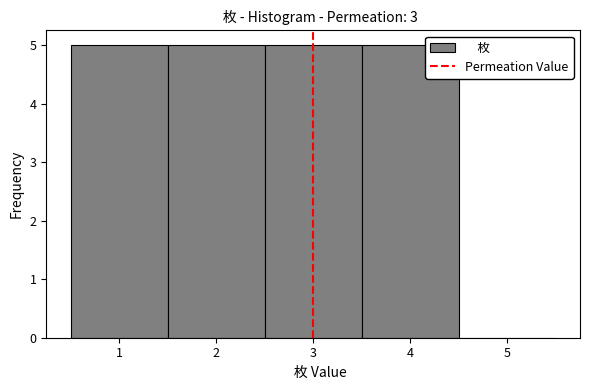

What is the height of the bar covering 1.5 to 2.5 on the x-axis? The values are not printed on the chart, so give them approximately, as read against the axis.

5